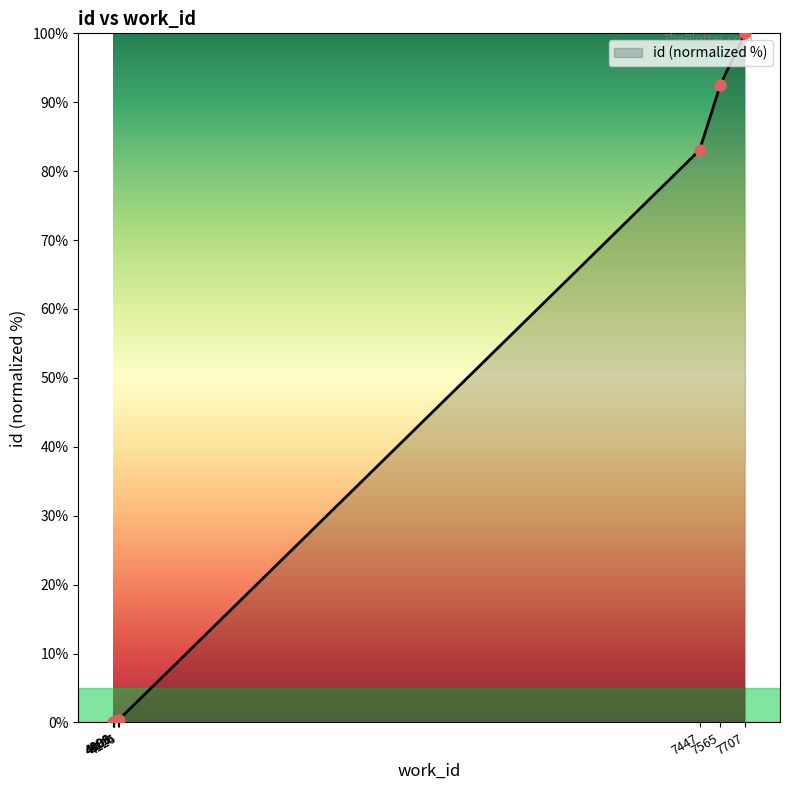

What is the ratio of the value at 7707 to the value at 7565?

1.1